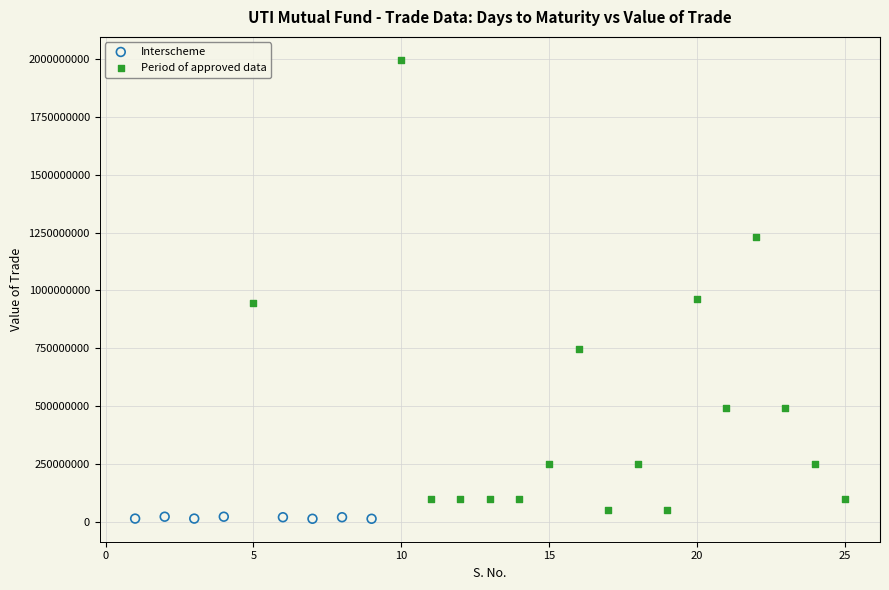

Which series contains the highest Y value?

Period of approved data